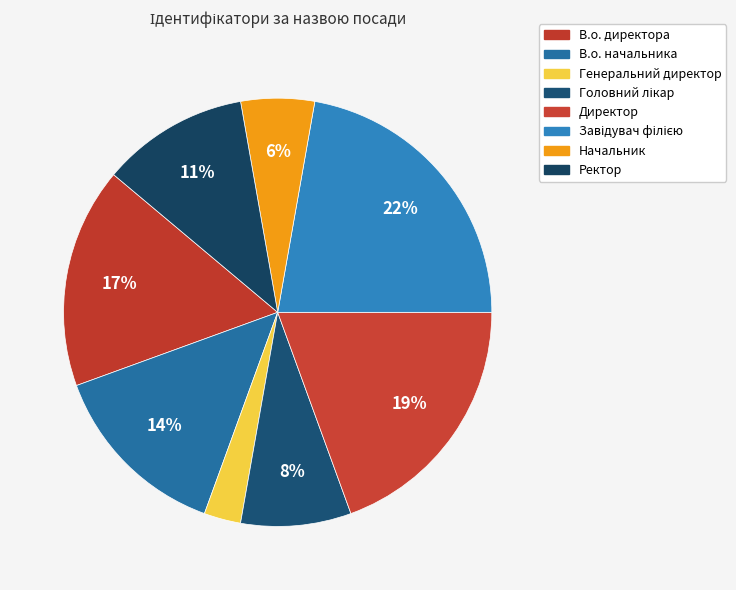

Between Головний лікар and В.о. начальника, which is larger?

В.о. начальника